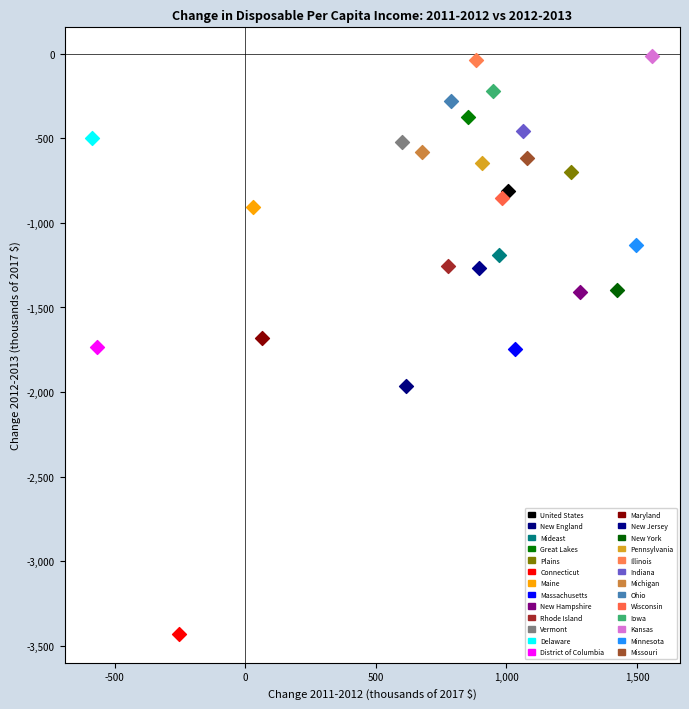

Which series contains the lowest Y value?

Connecticut